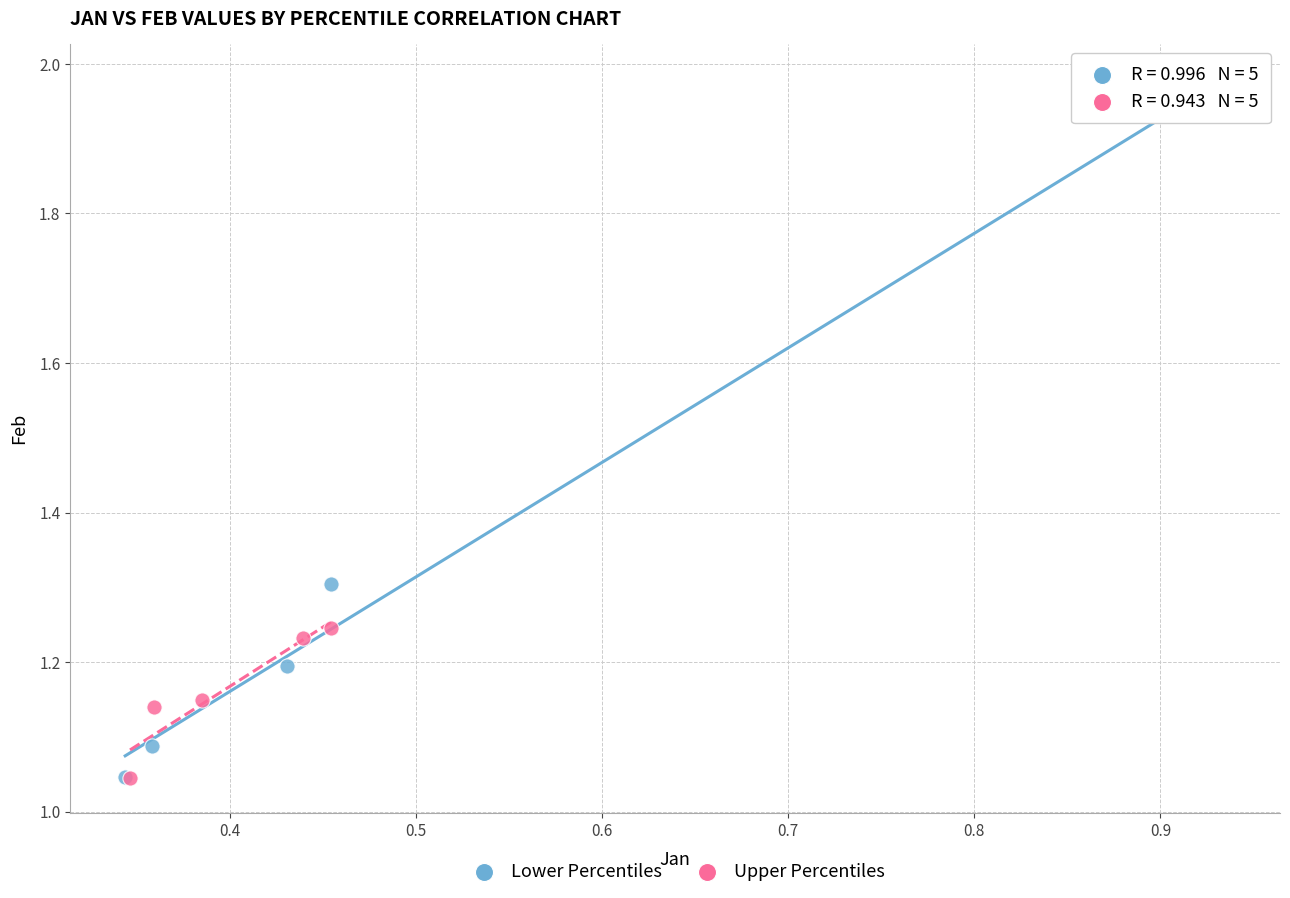

Which series contains the highest Y value?

Lower Percentiles